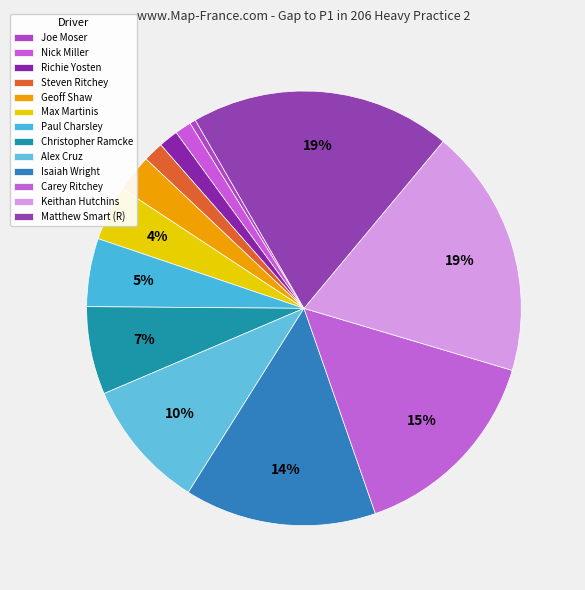

Which slice is the smallest?

Joe Moser